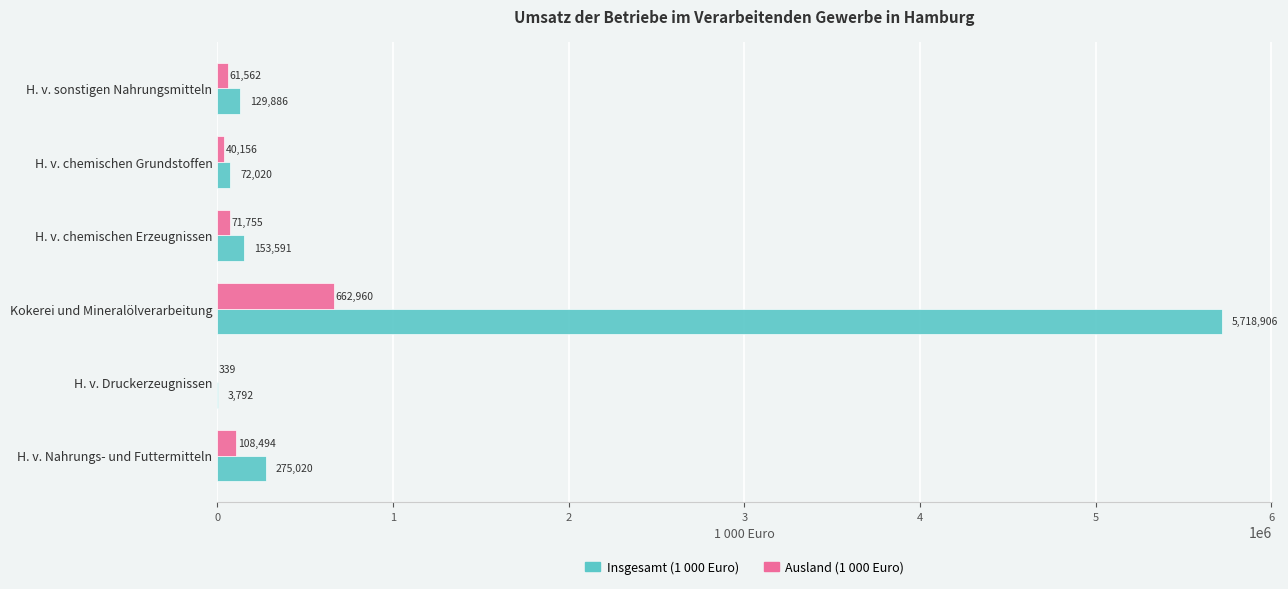

At which label is Ausland (1 000 Euro) closest to 331649?

H. v. Nahrungs- und Futtermitteln